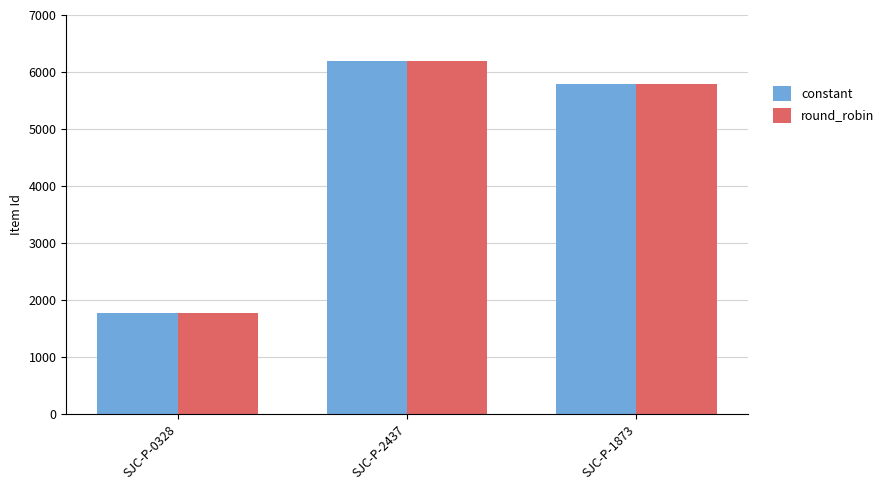

The value of constant at SJC-P-0328 is 1768. True or false?

True